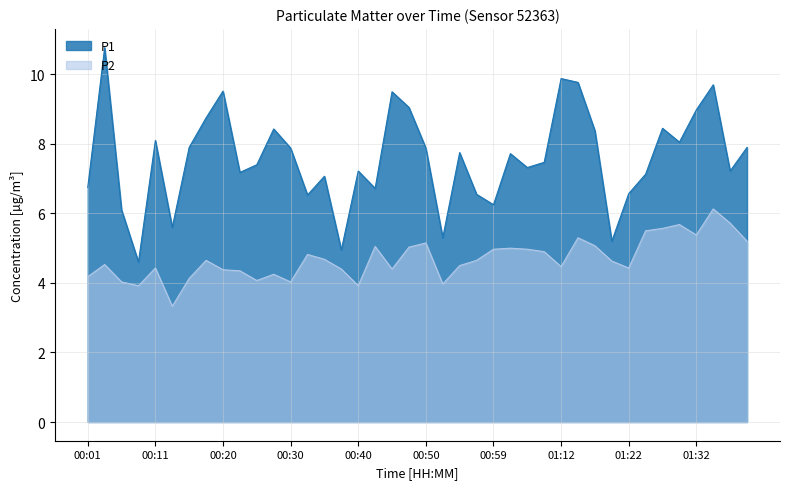

What is the sum of the P2 values at 00:06 and 00:08?

8.0